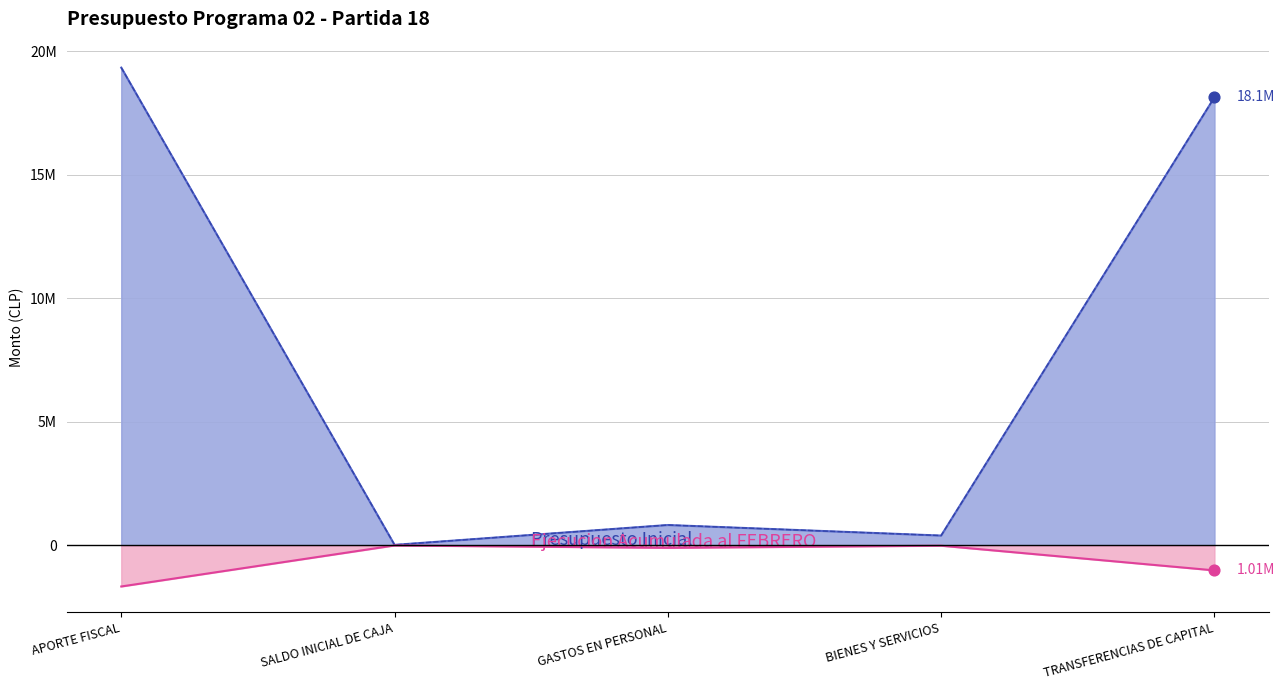

At which category is the sum across all series the highest?

APORTE FISCAL